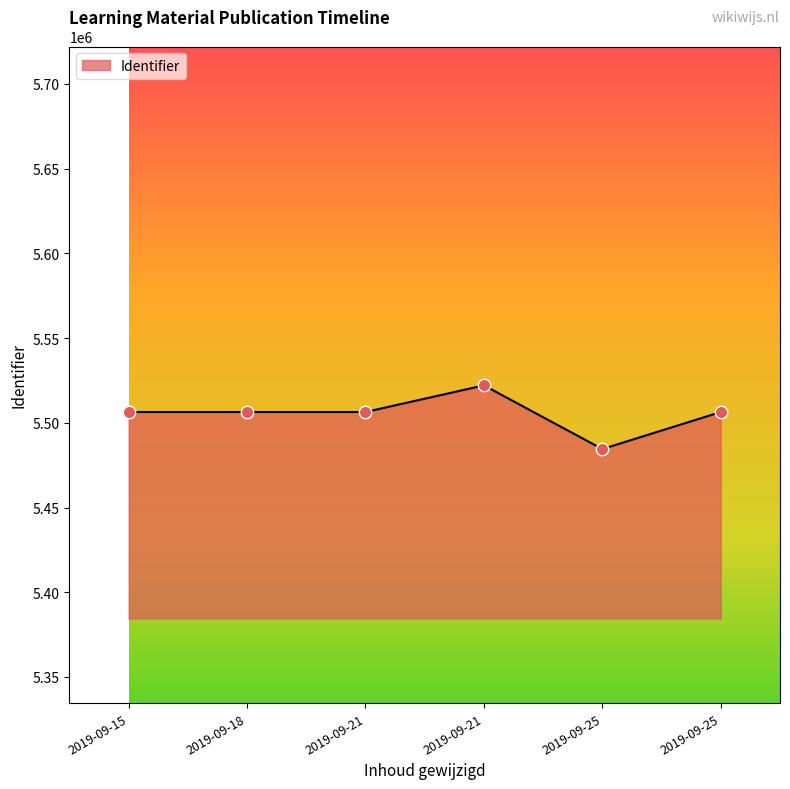

What is the ratio of the value at 2019-09-21 to the value at 2019-09-25?

1.0